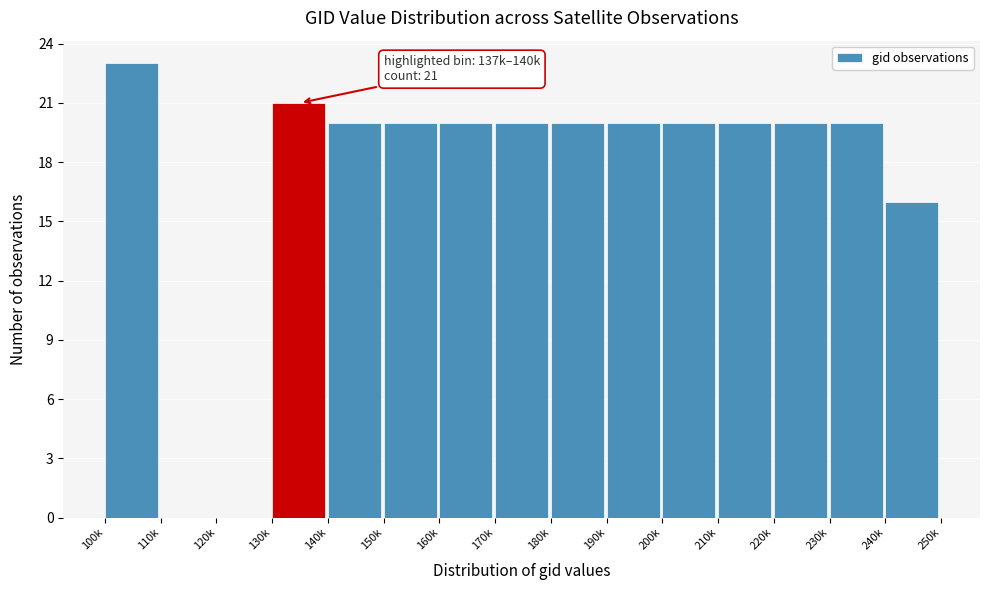

Reading left to right, transcribe all the data shown in this chart.

100k=23	110k=0	120k=0	130k=21	140k=20	150k=20	160k=20	170k=20	180k=20	190k=20	200k=20	210k=20	220k=20	230k=20	240k=16